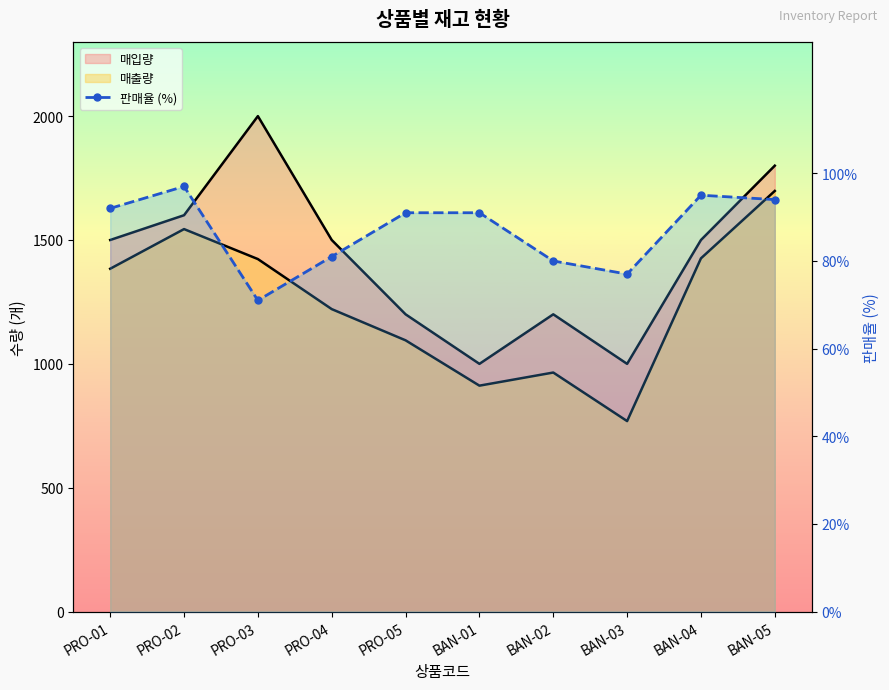

What is the label of the 3rd point from the left?

PRO-03